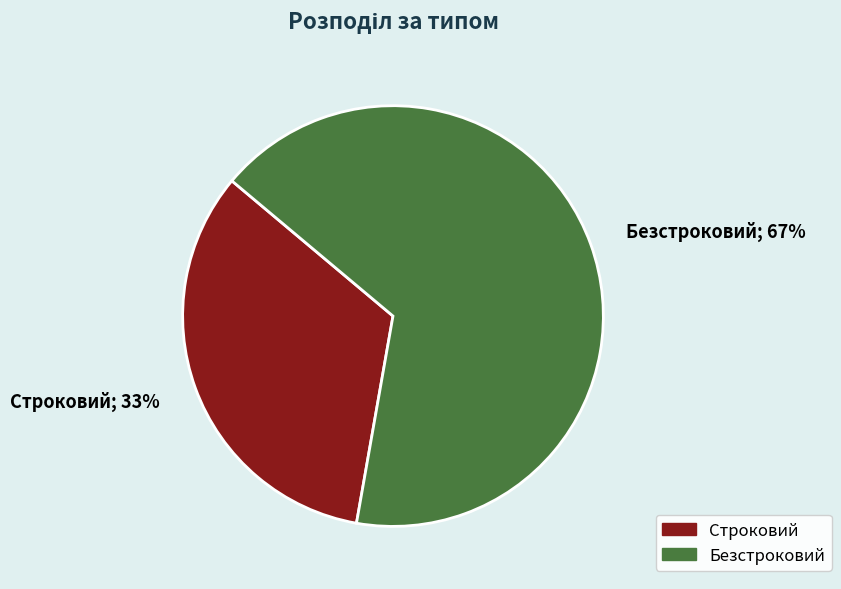

To the nearest percent, what is the average slice percentage?

50%